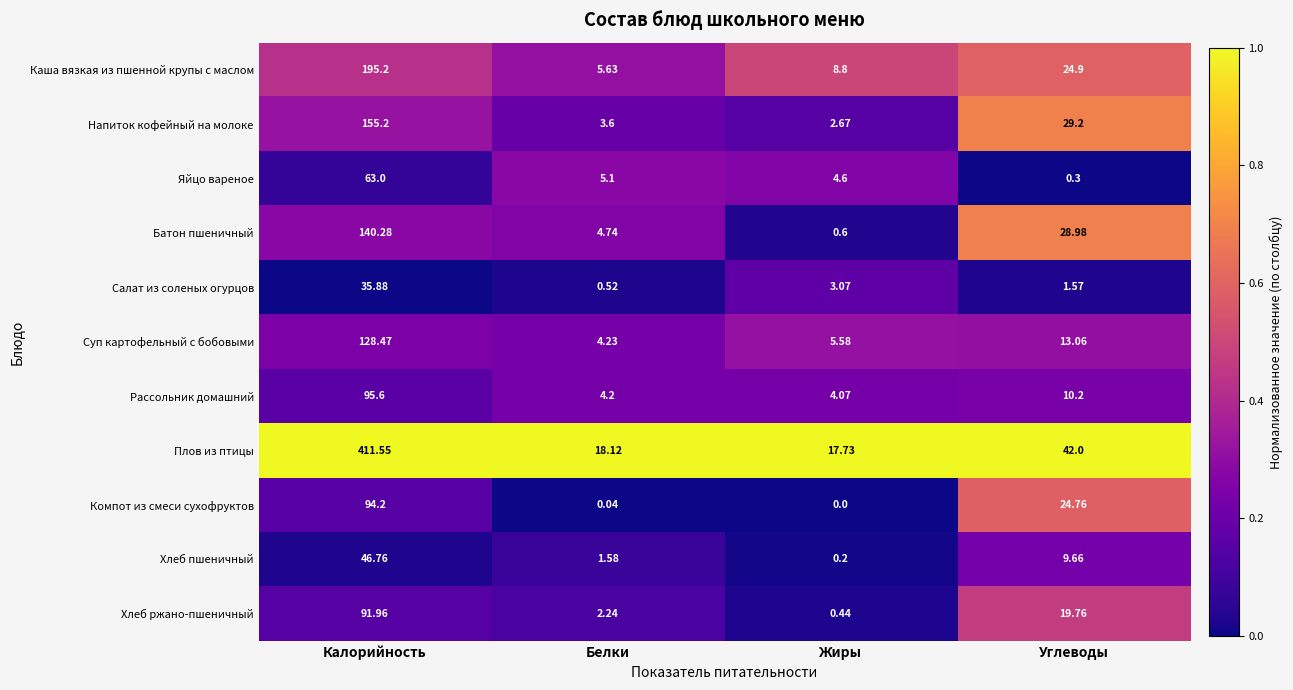

At which label does Яйцо вареное first exceed 5?

Калорийность